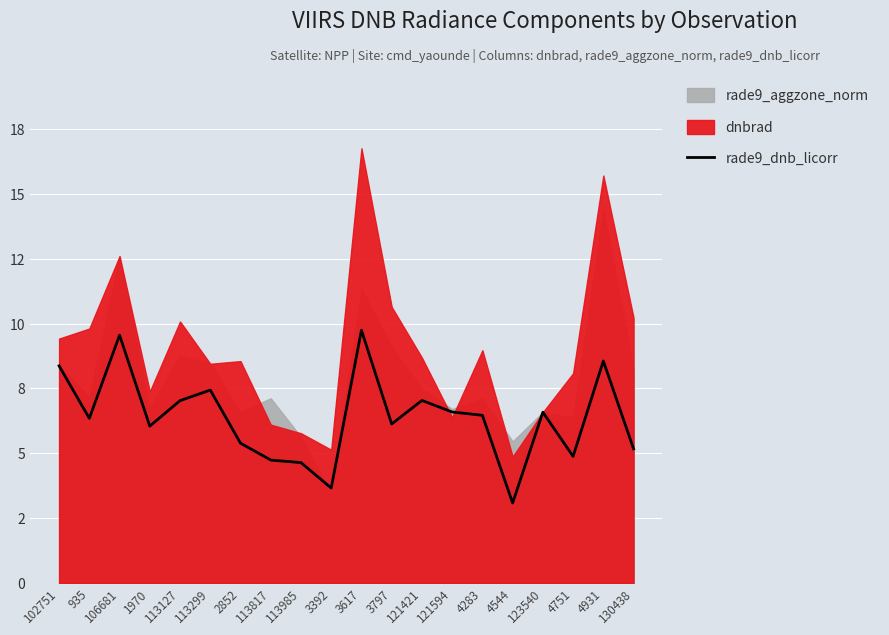

At which label does the data first exceed 6?

102751